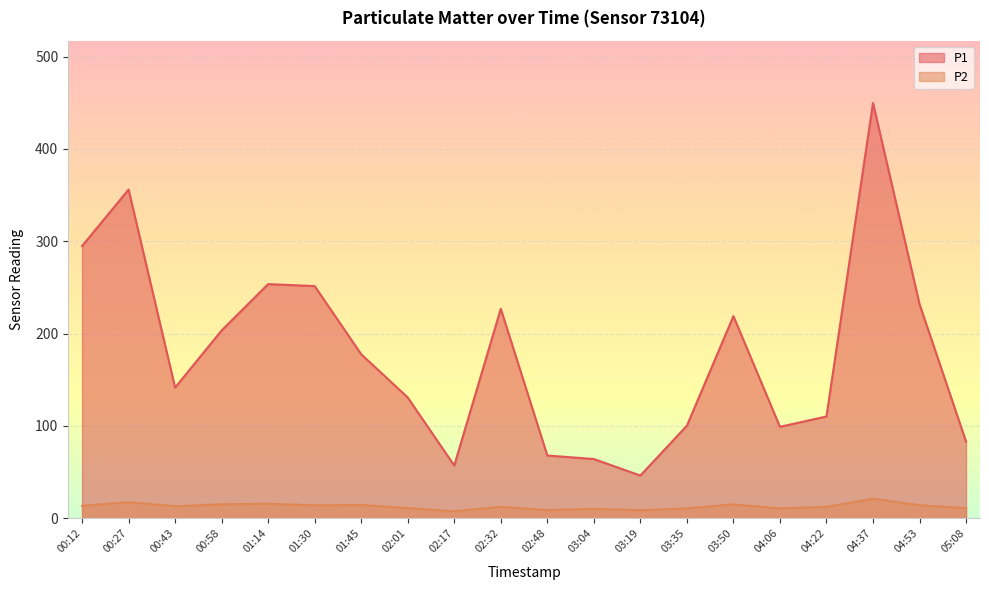

List the series in order of their overall mean, lowest first.

P2, P1